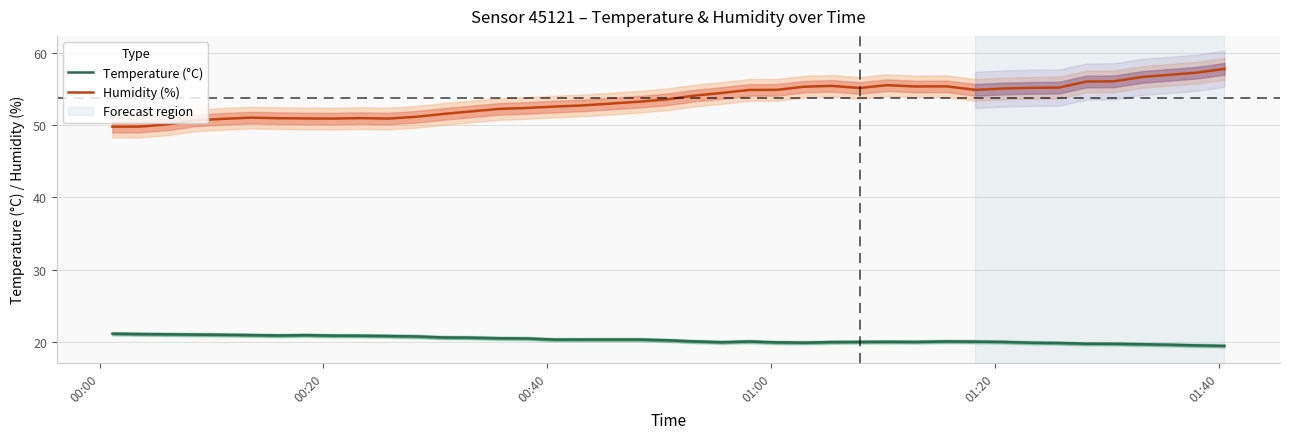

What is the value of the Temperature (°C) point at the 39th from the left?

19.5